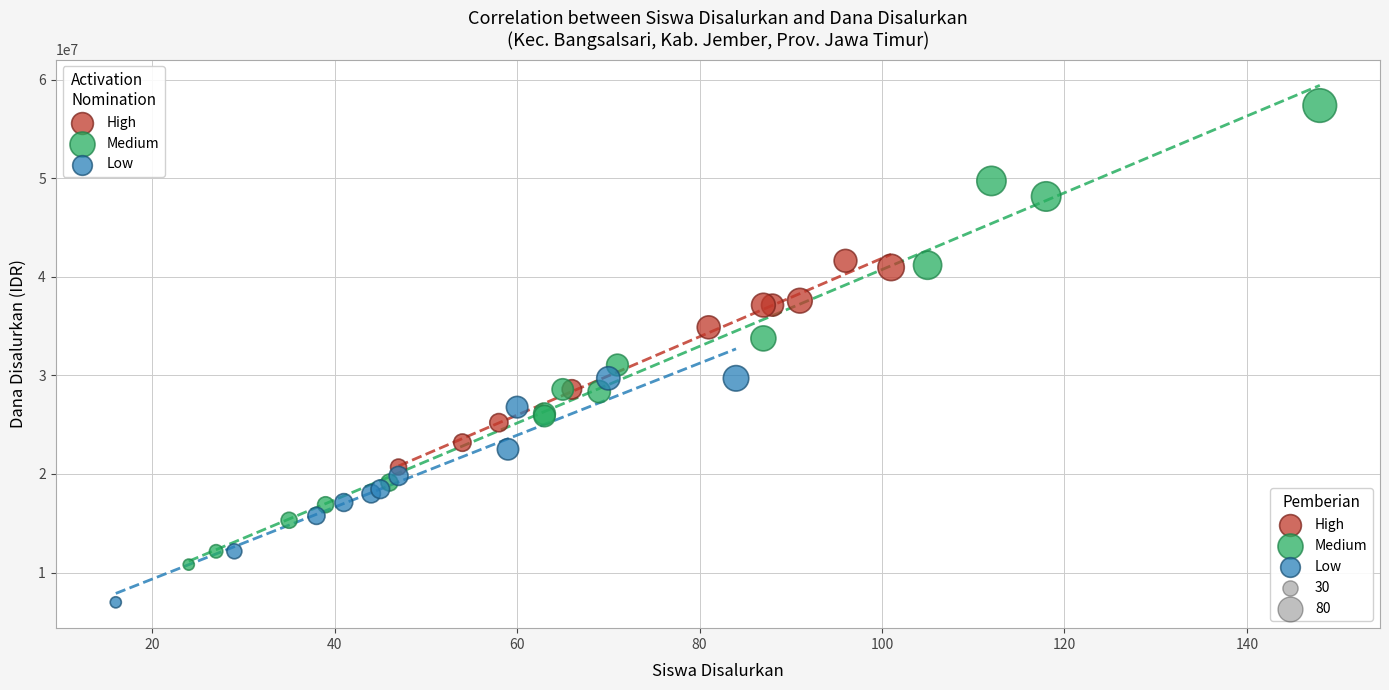

Which series has the widest spread of Y values?

Medium